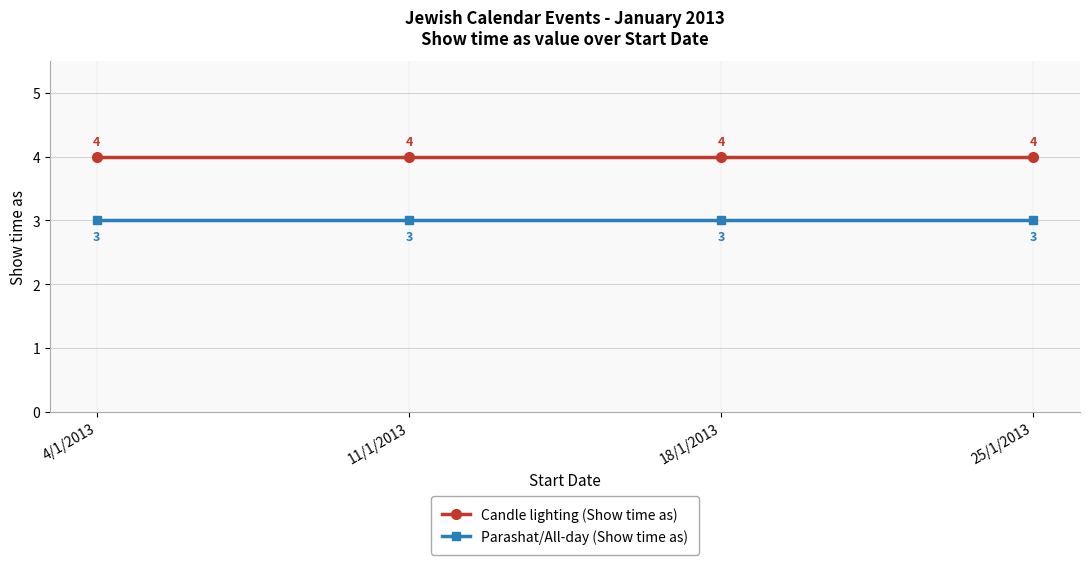

What is the label of the 4th point from the left?

25/1/2013